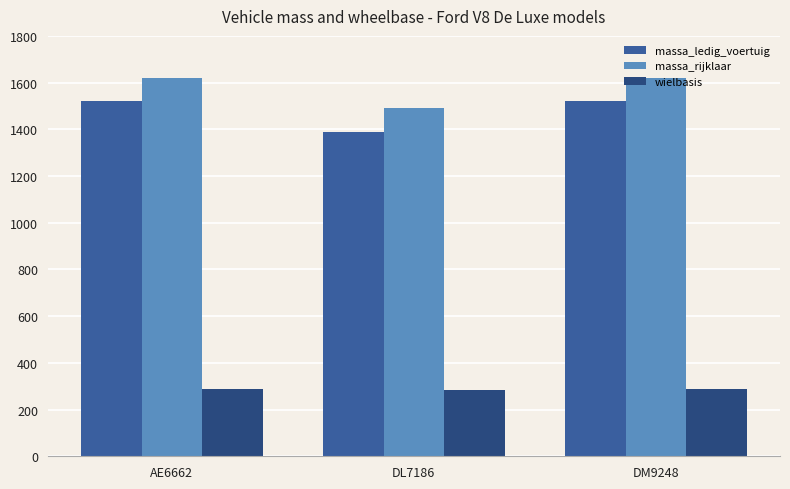

What is the average value of the massa_rijklaar series?

1577